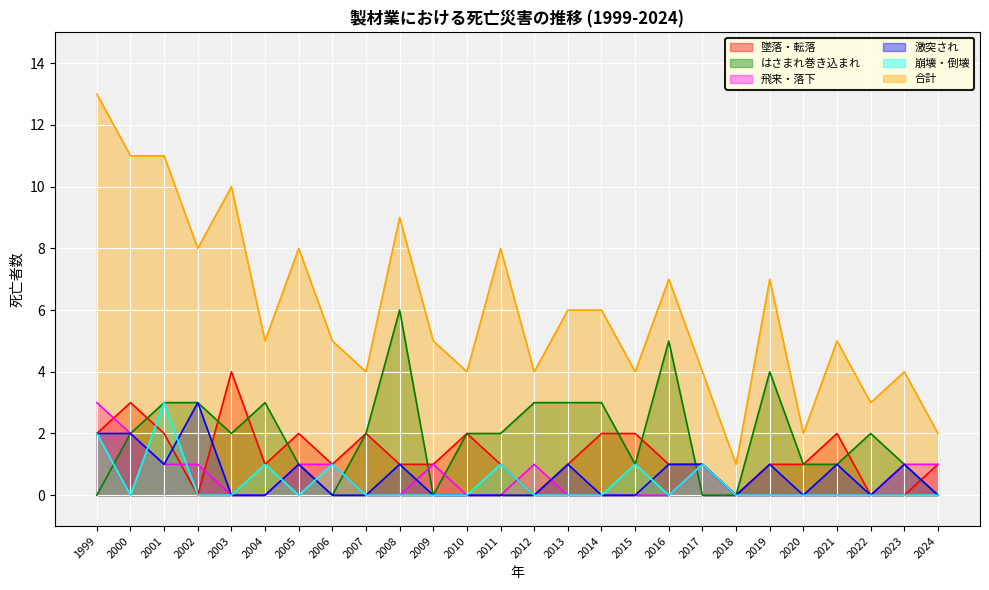

Between 2007 and 2013, which series saw the biggest shift?

合計